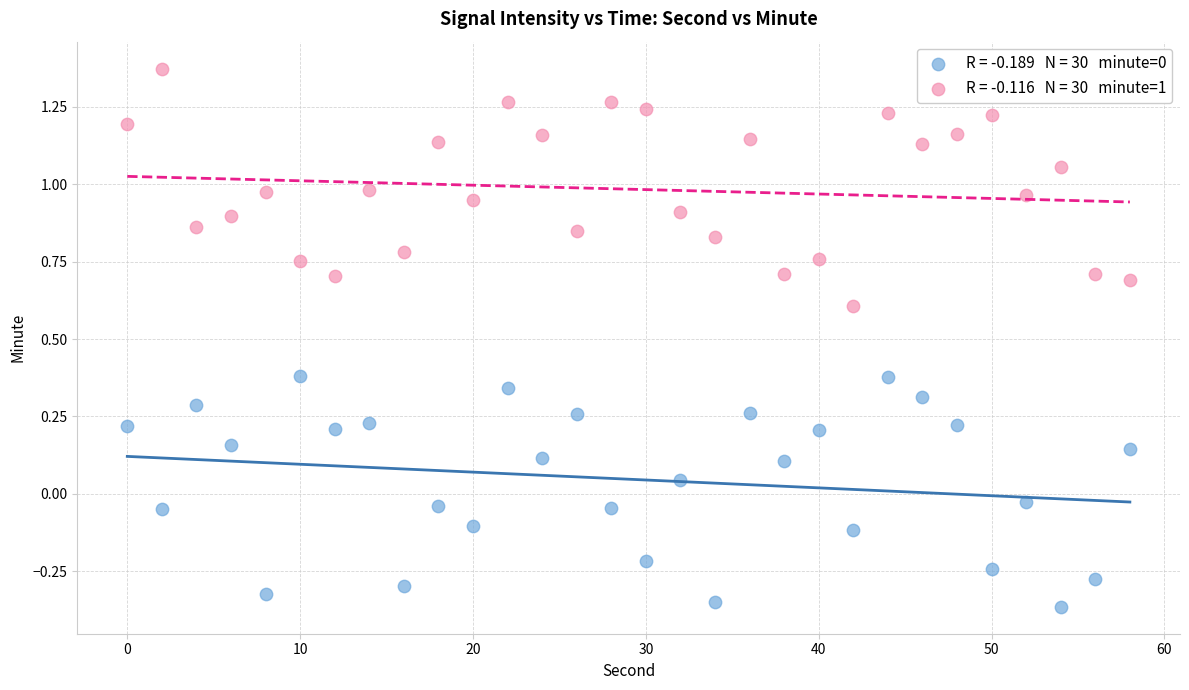

Across all data points, what is the range of Y values (max minus min)?

1.7